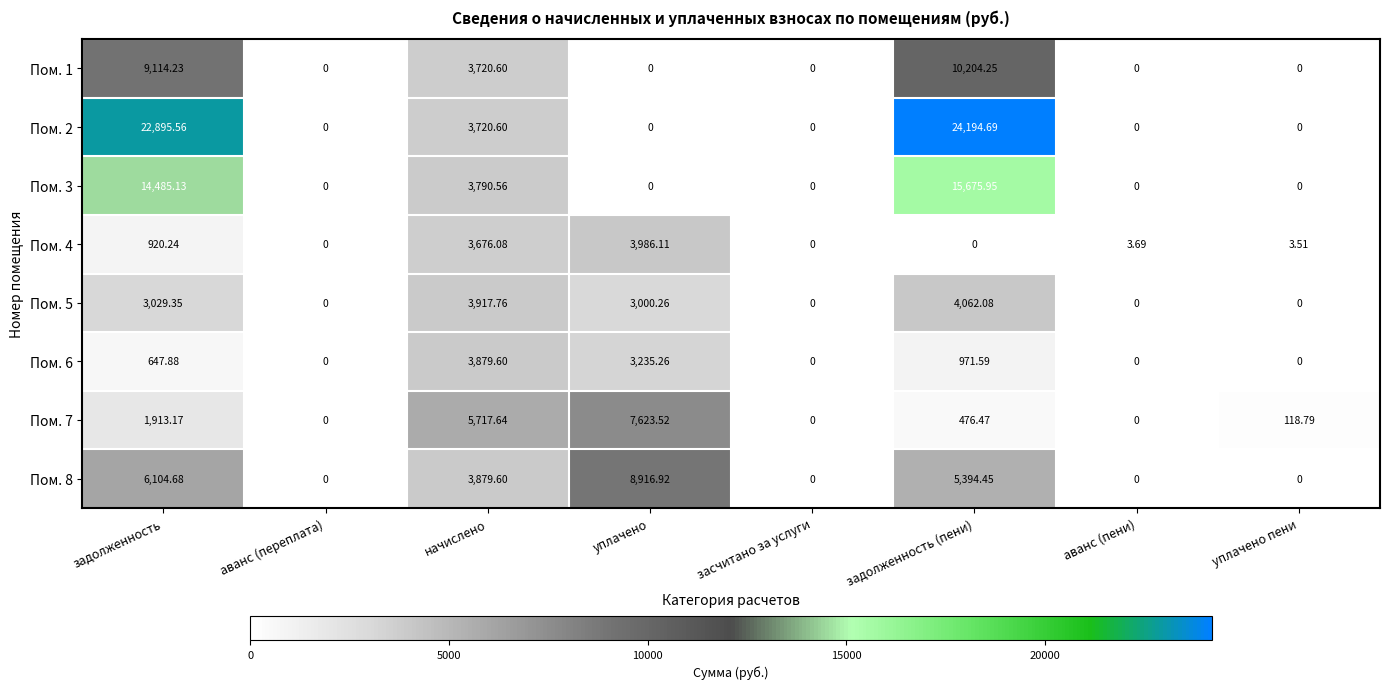

At which label does Пом. 5 first exceed 3000?

задолженность